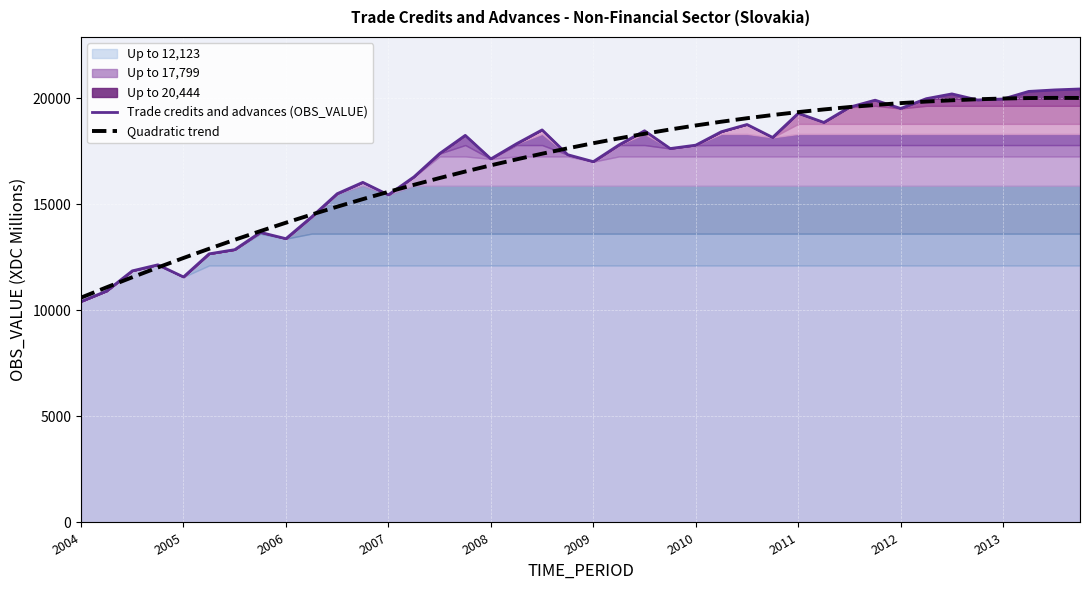

How many values in the Trade credits and advances (OBS_VALUE) series are below 17804?

20